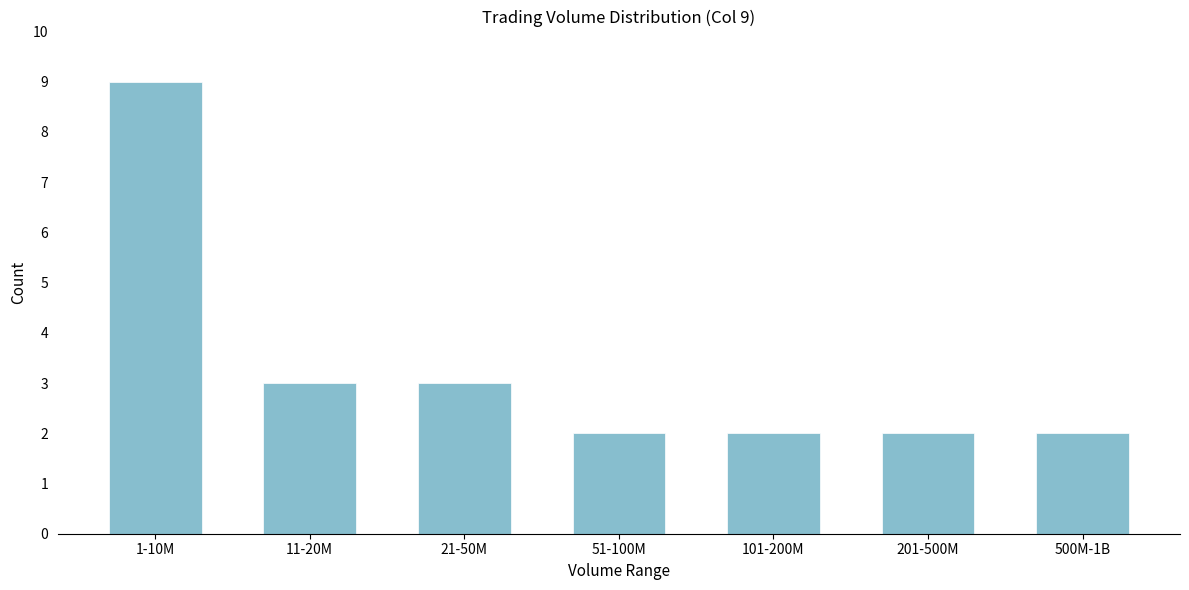

Reading right to left, list all the values displayed in this chart.

500M-1B=2	201-500M=2	101-200M=2	51-100M=2	21-50M=3	11-20M=3	1-10M=9